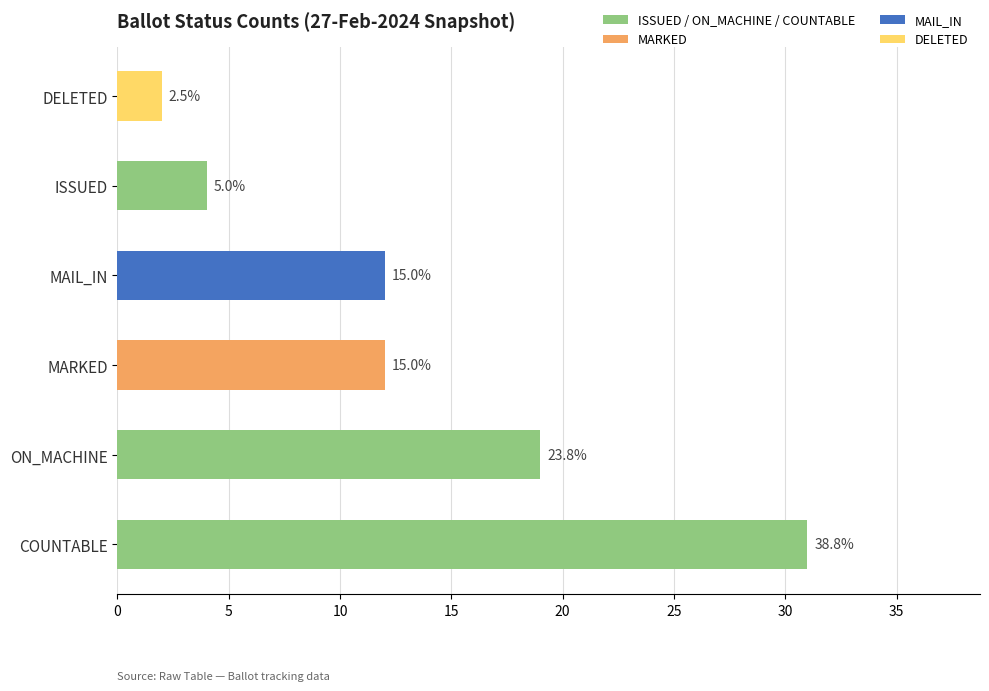

Does the chart contain any negative values?

No